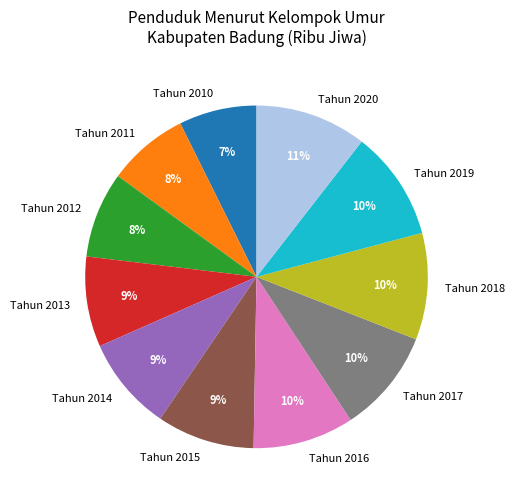

How many segments does this pie chart have?

11